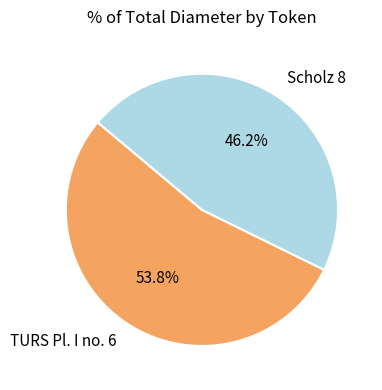

True or false: Scholz 8 accounts for 46% of the total.

True